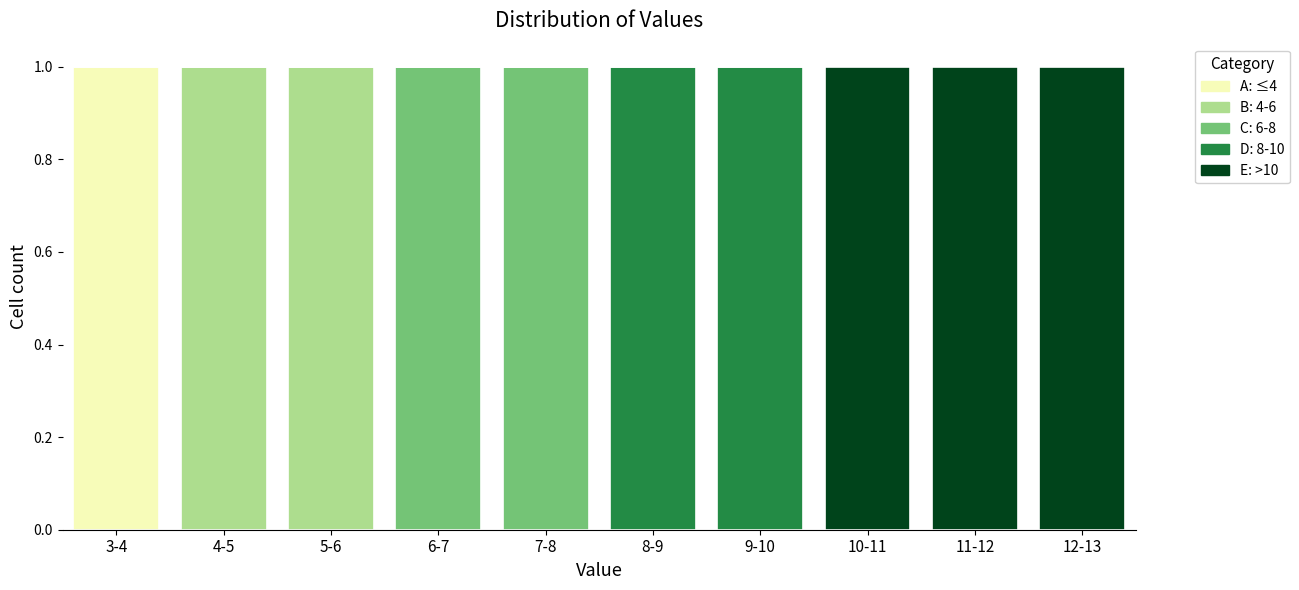

True or false: A: ≤4 has a value of 1 at 10-11.

False